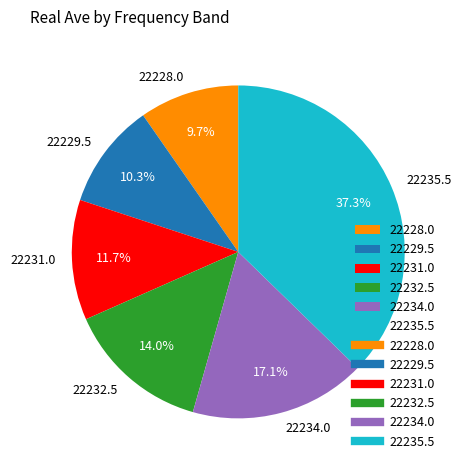

What is the ratio of the value at 22232.5 to the value at 22234.0?

0.8